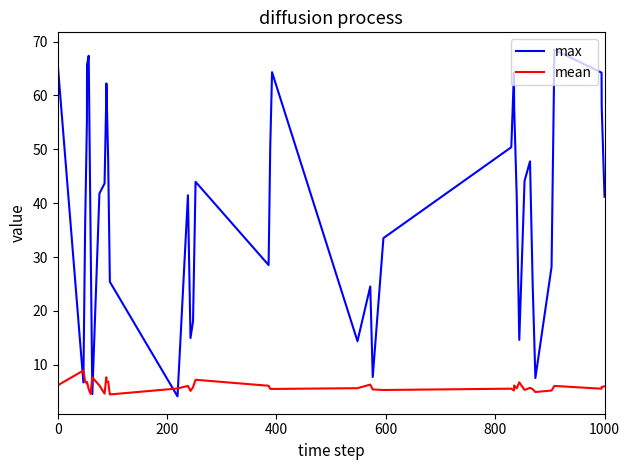

Rank the series by their average value, from lowest to highest.

mean, max